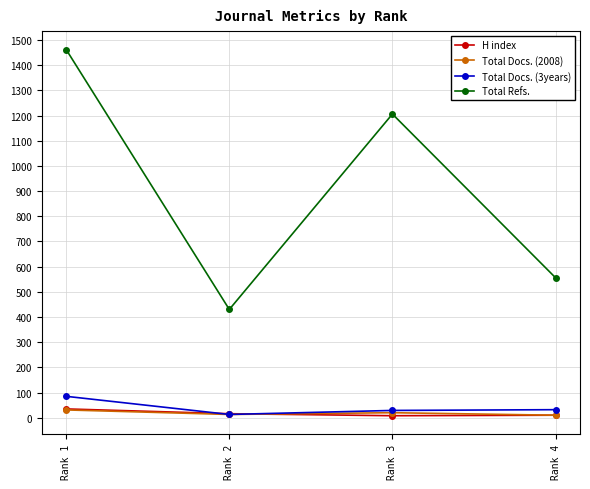

Count the number of data series in this chart.

4